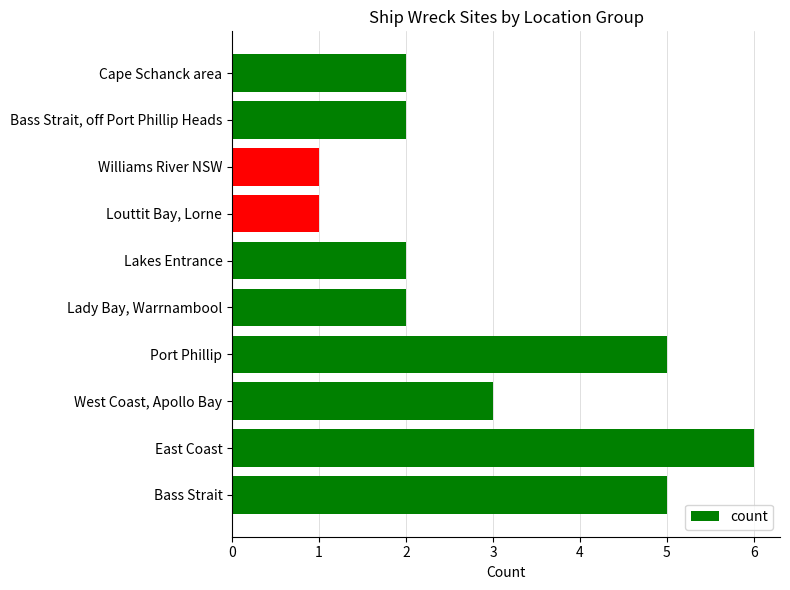

Does the chart contain any negative values?

No